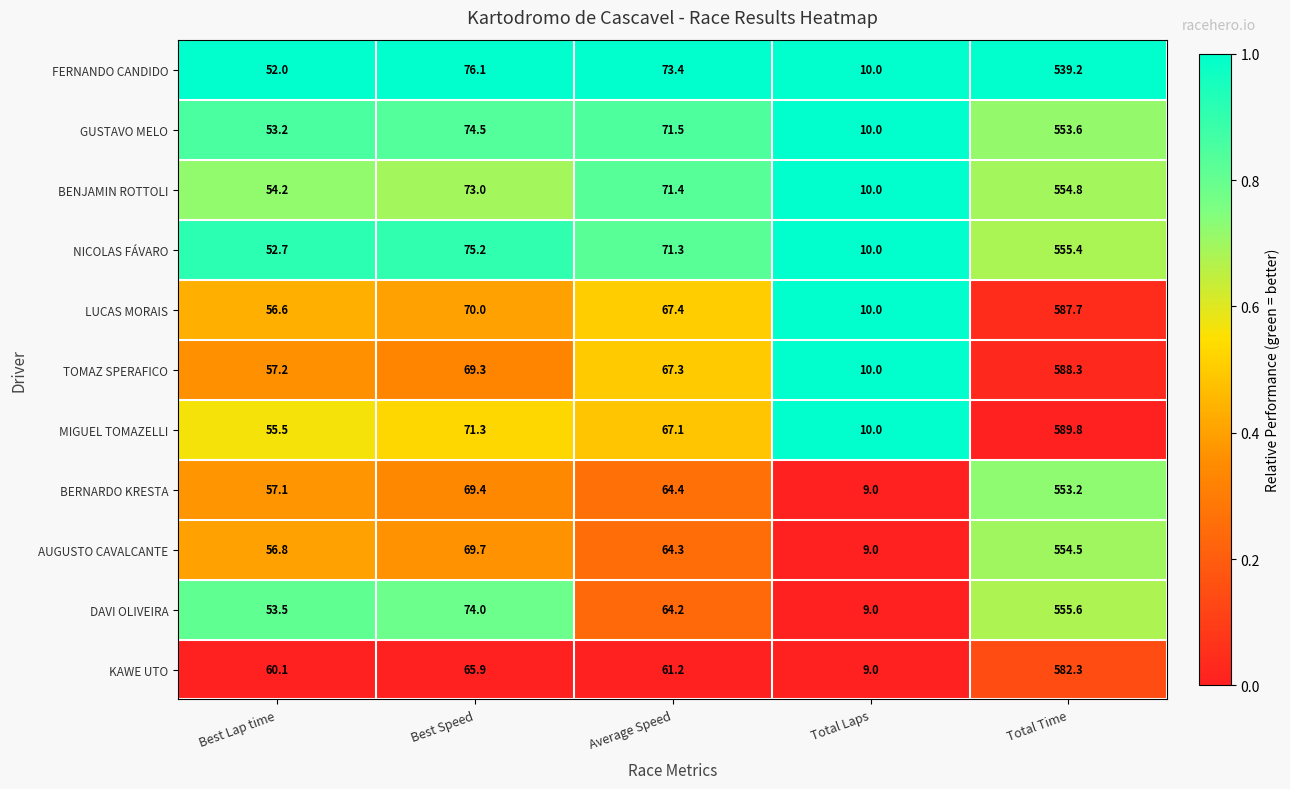

The BERNARDO KRESTA series shows 168.3 at Total Time. True or false?

False